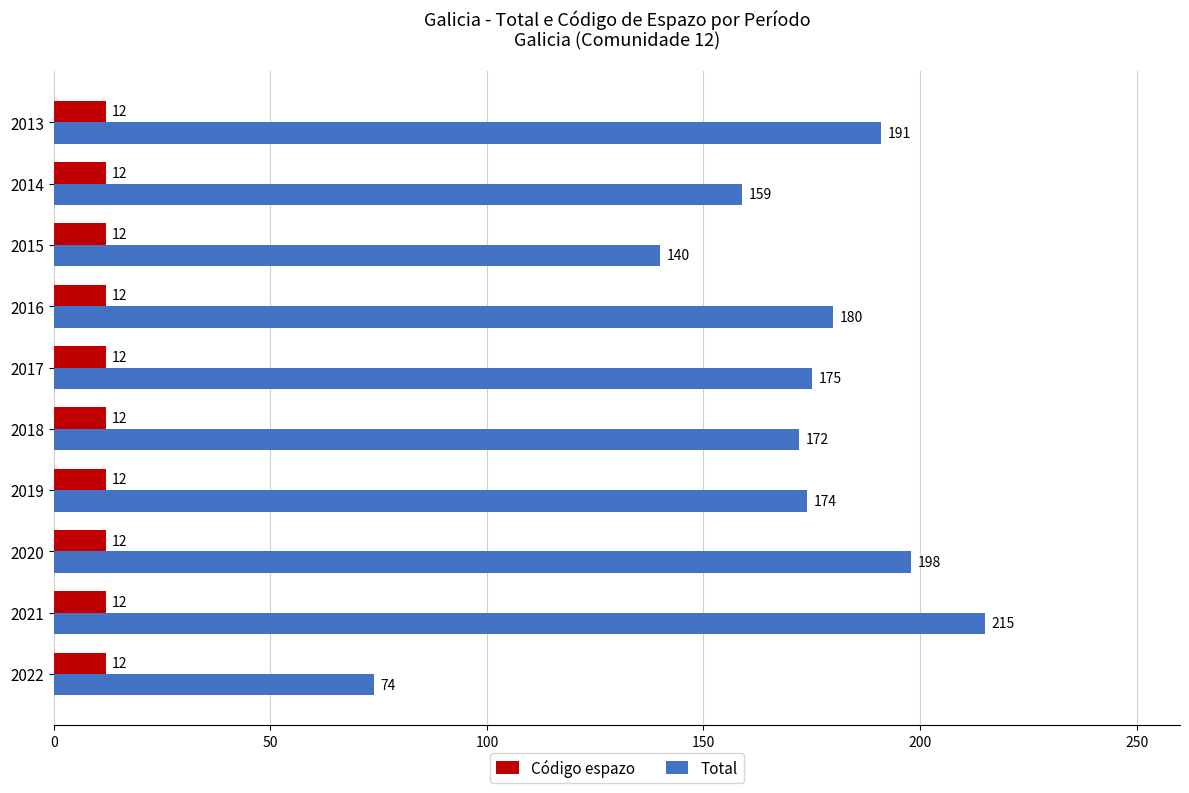

Which series has the largest range (max minus min)?

Total